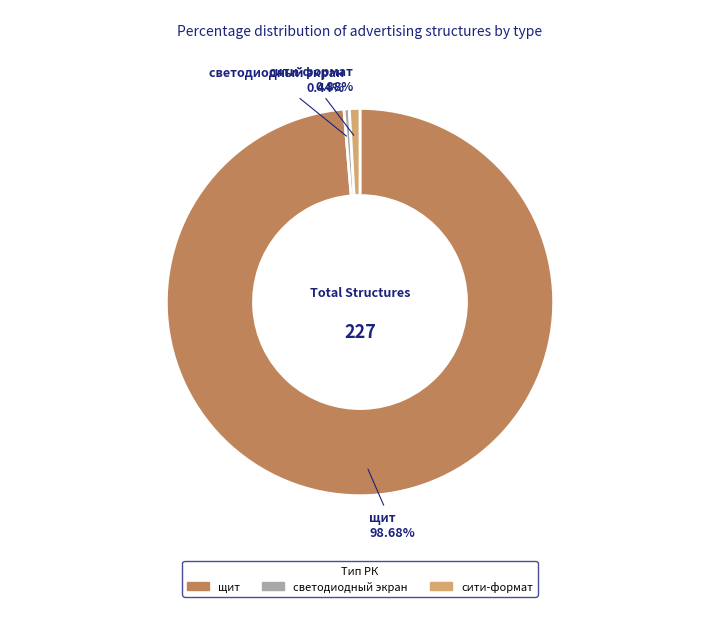

Which slice is the largest?

щит